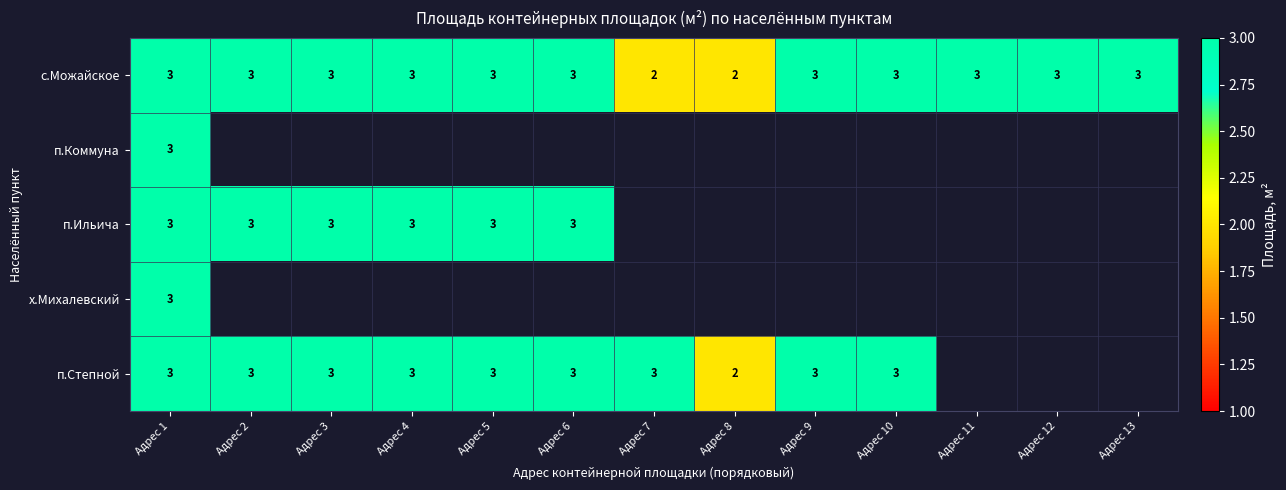

What is the approximate value of с.Можайское at Адрес 1?

3